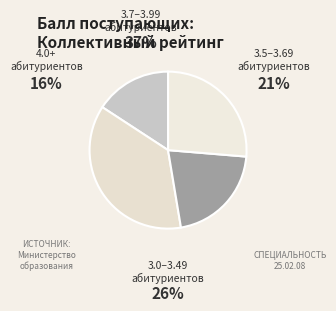

How many slices are in this pie chart?

4